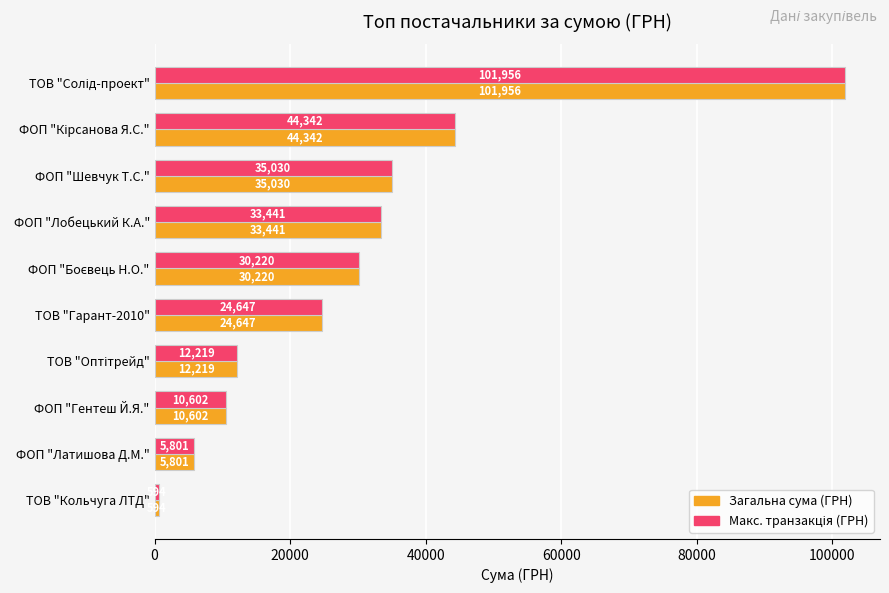

True or false: Загальна сума (ГРН) has a value of 10602.0 at ФОП "Гентеш Й.Я.".

True